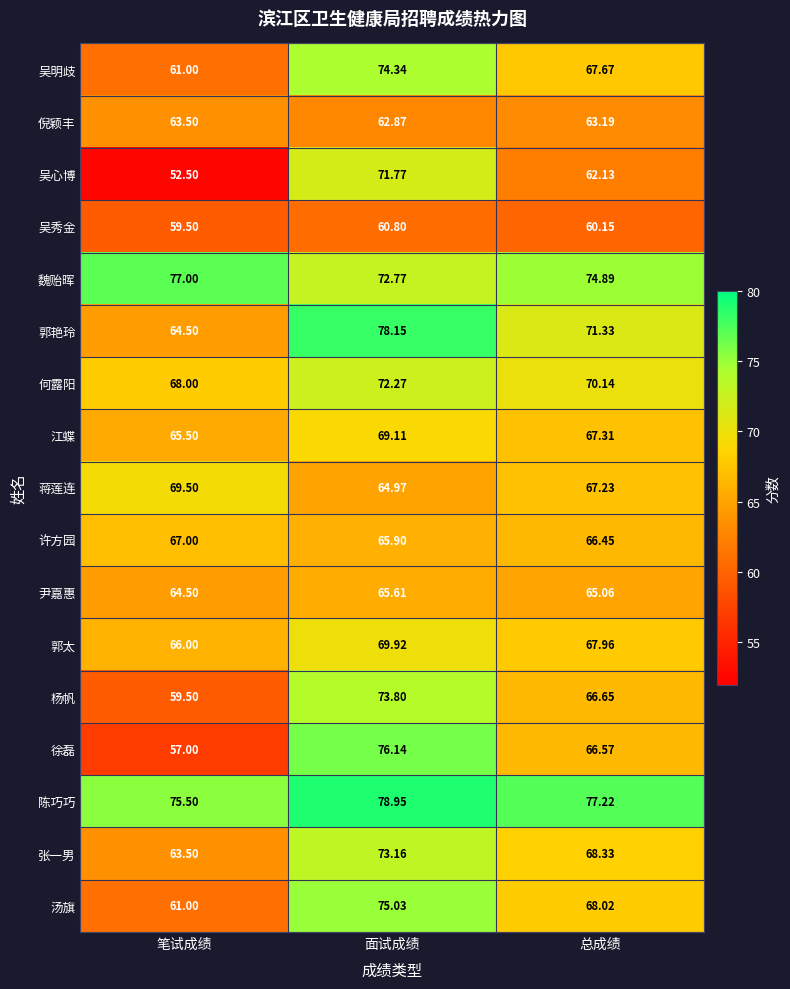

How many distinct data groups are displayed?

17